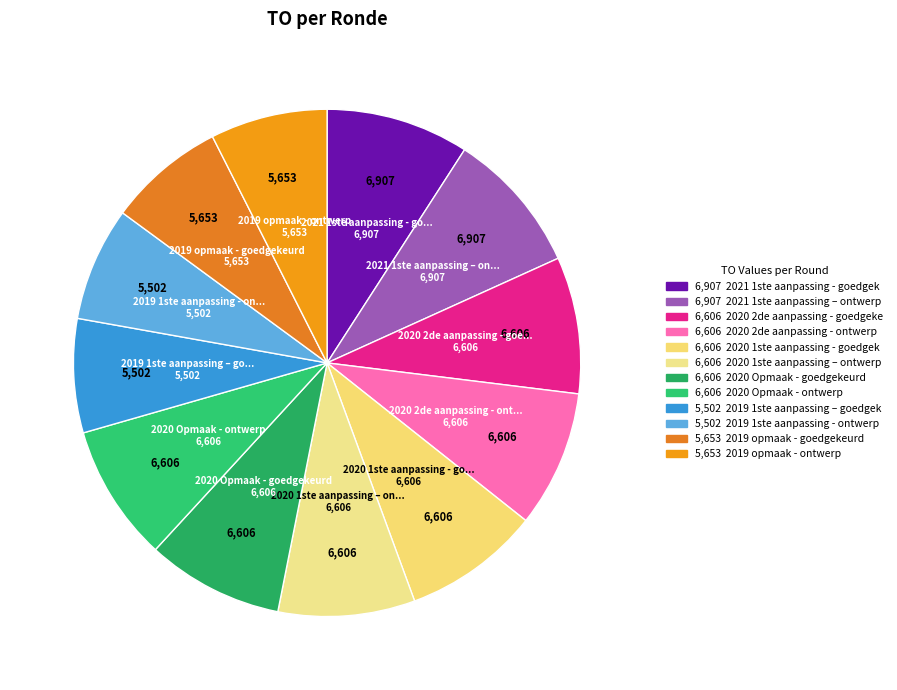

To the nearest percent, what is the difference between the largest and smallest slice percentages?

2%